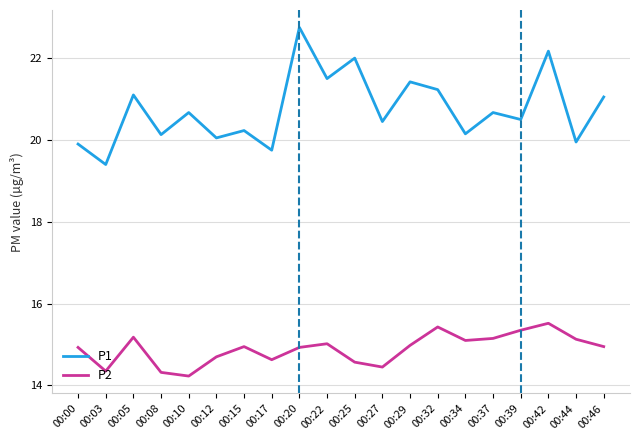

Read the P1 value at 00:39.

20.5